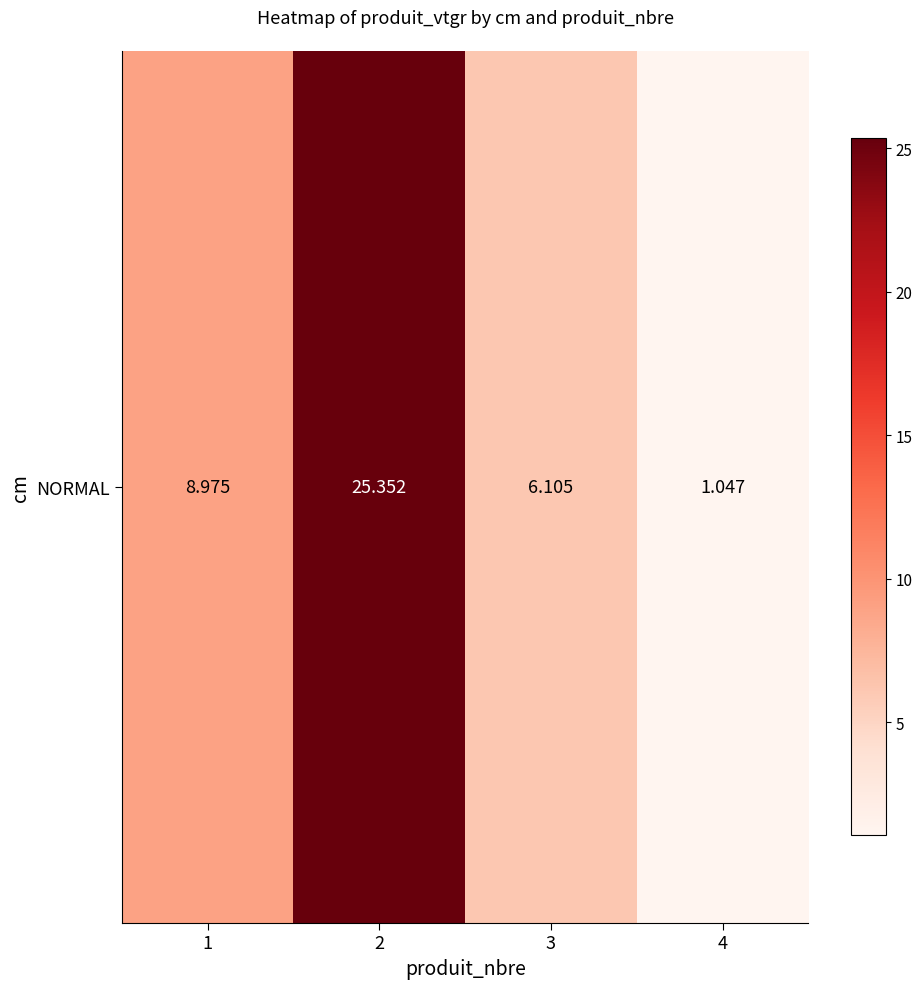

What is the approximate value at 4?

1.0